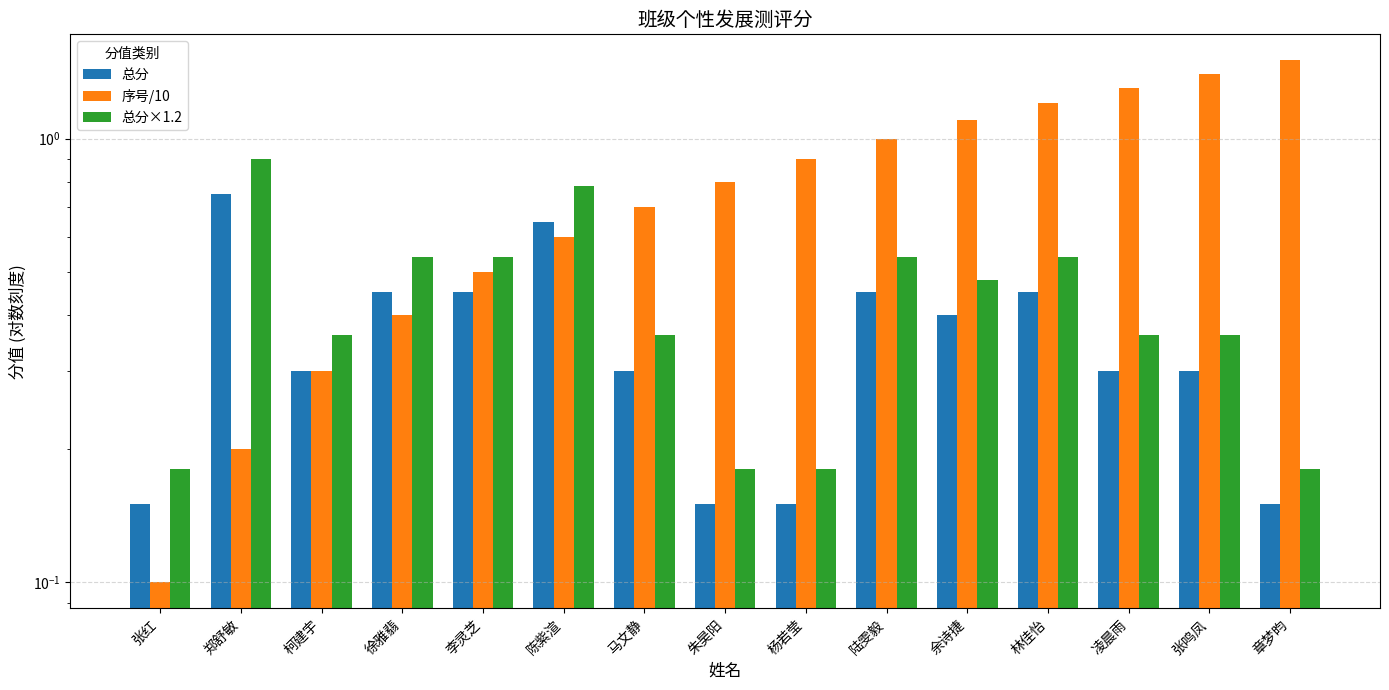

How many groups of bars are there?

15